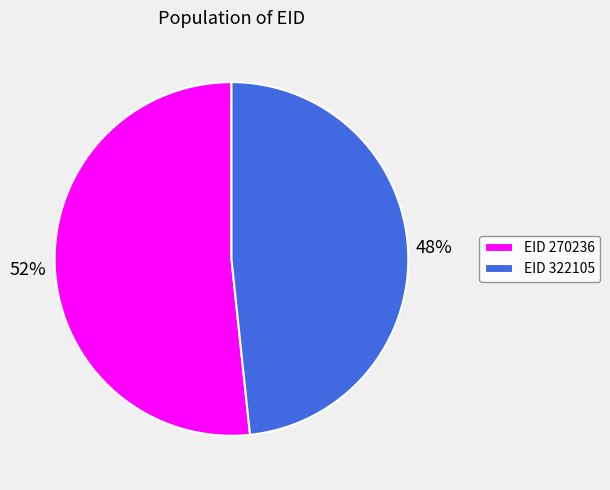

Which category has the smallest portion of the pie?

EID 322105